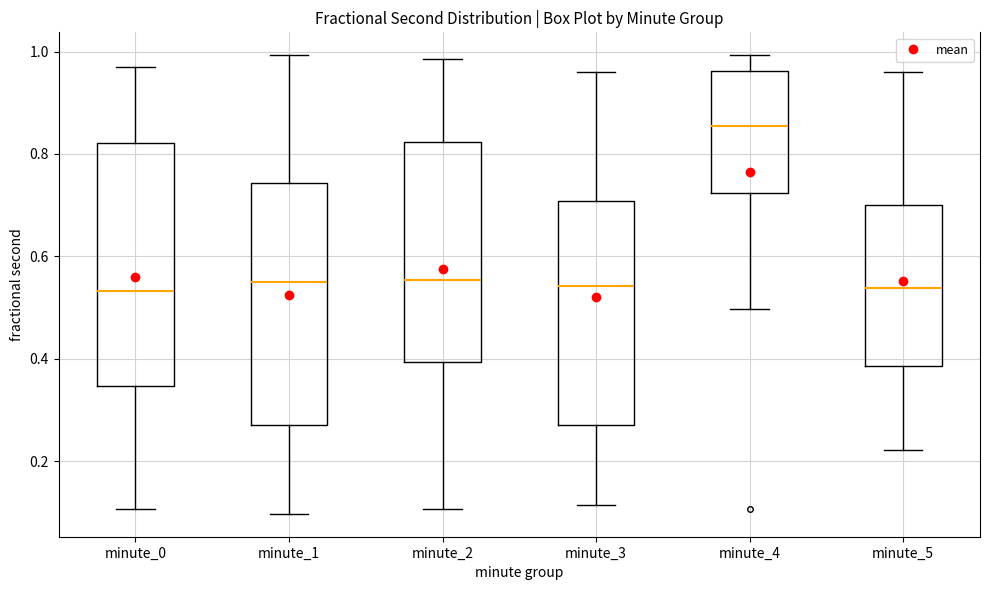

Where is the upper edge of the box for minute_3 on the y-axis? The values are not printed on the chart, so give them approximately, as read against the axis.

0.70